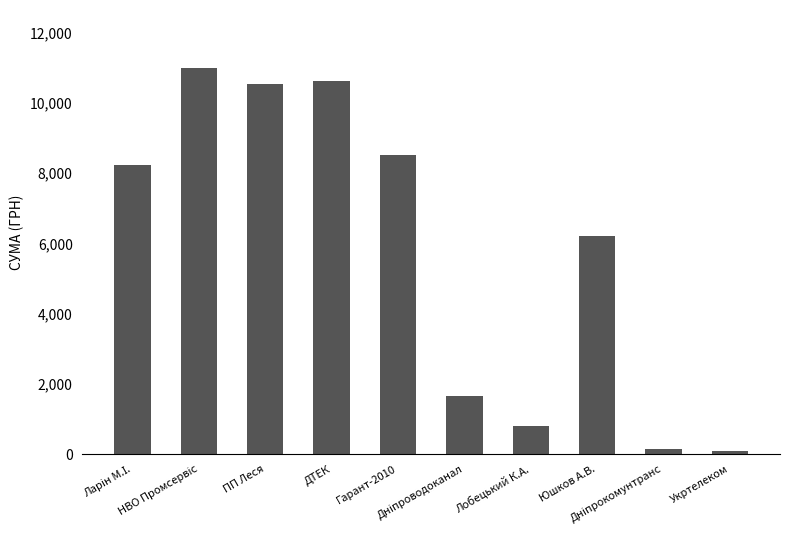

What is the difference between the second highest and second lowest values?

10478.3